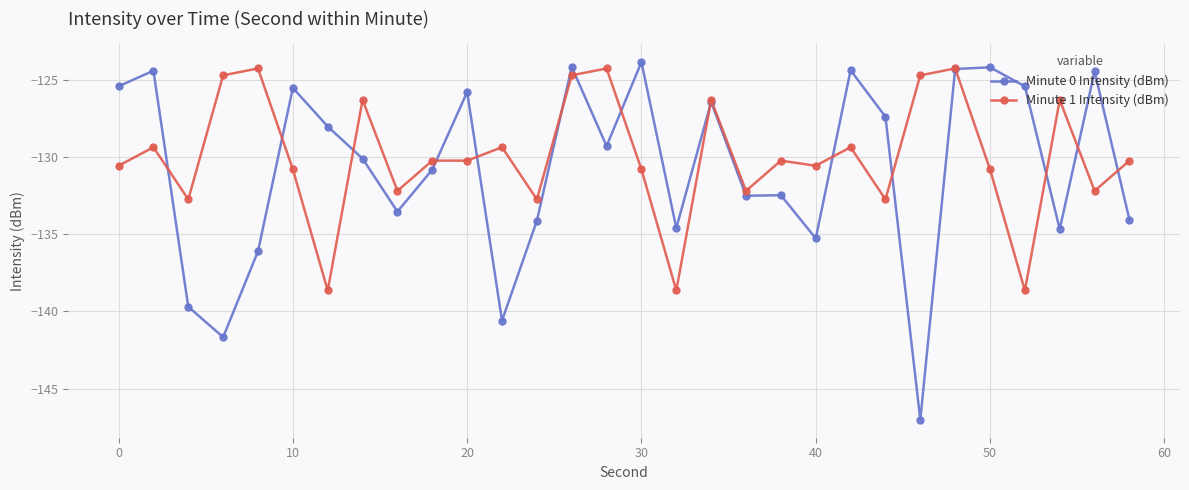

What is the highest value of the Minute 1 Intensity (dBm) series?

-124.3